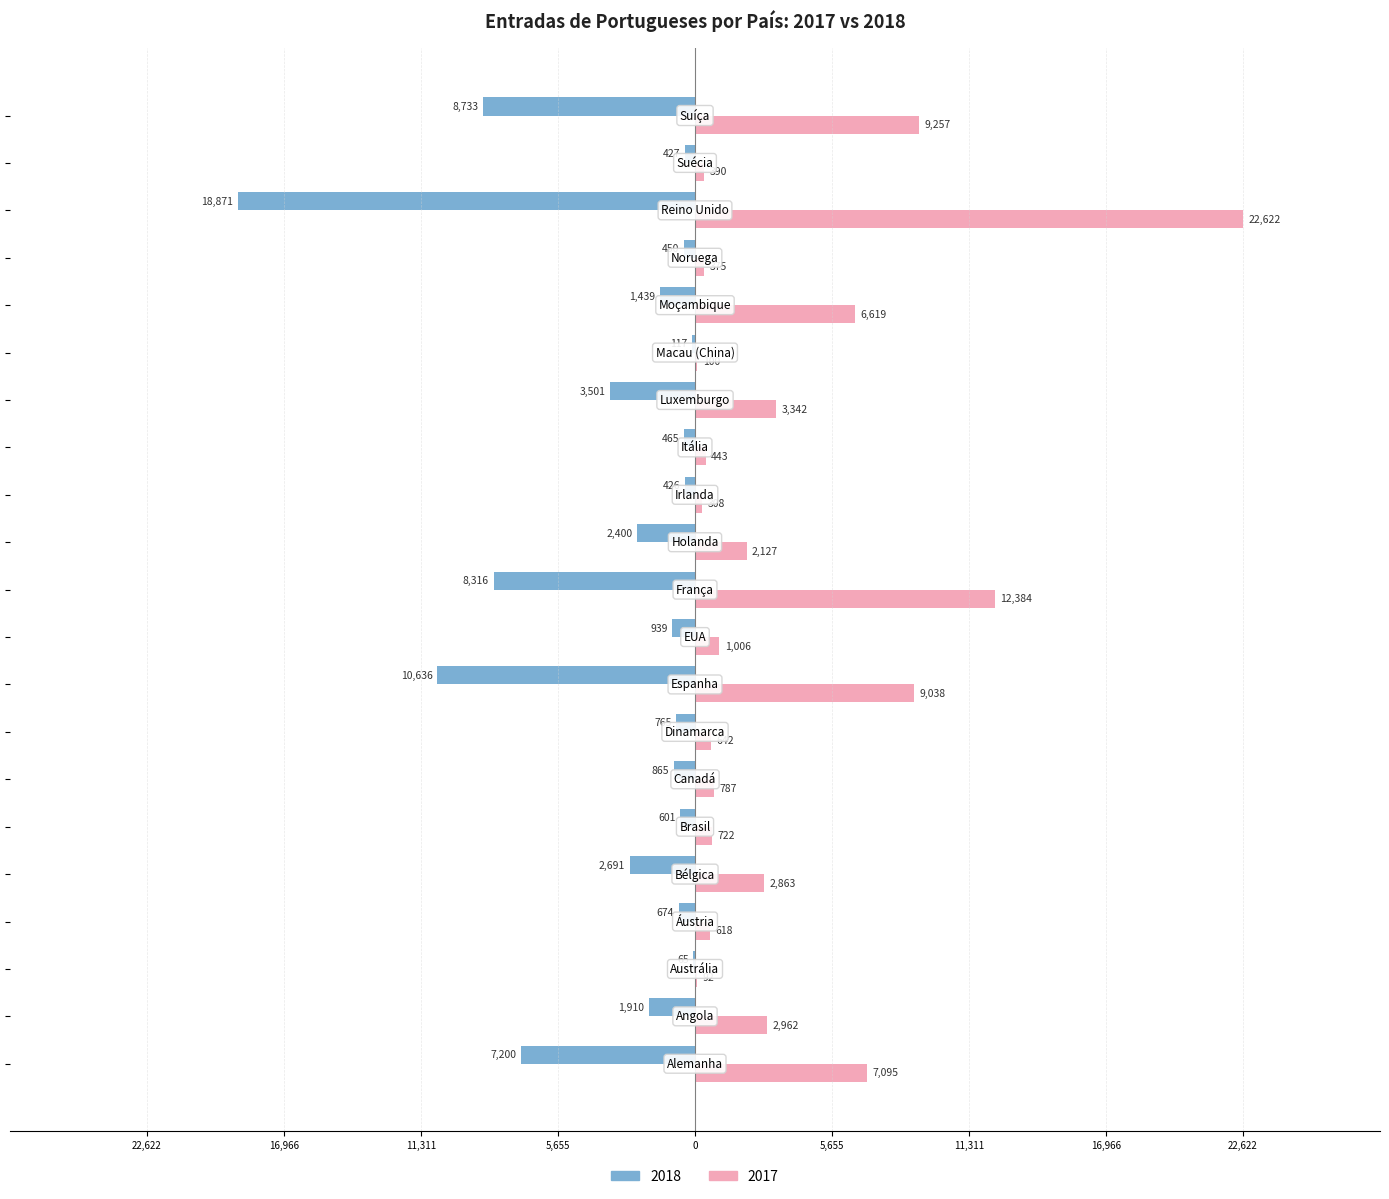

Which series has the largest range (max minus min)?

2017